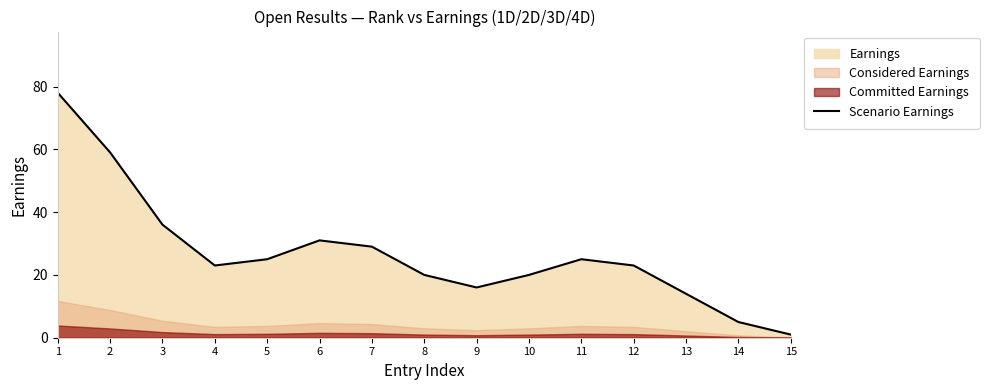

List the labels in order of value, largest first.

1, 2, 3, 6, 7, 5, 11, 4, 12, 8, 10, 9, 13, 14, 15